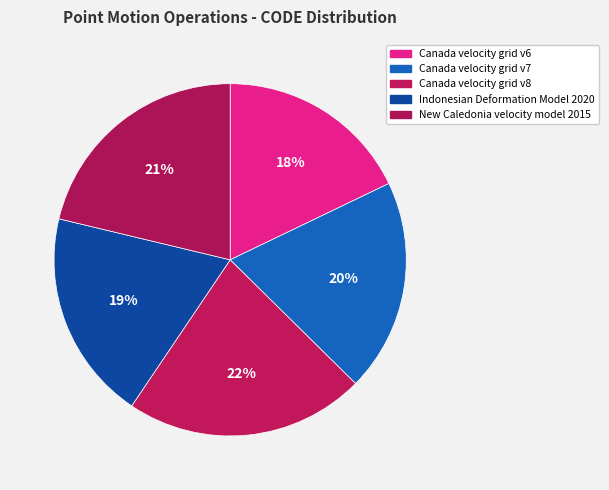

Count the number of slices in the pie.

5